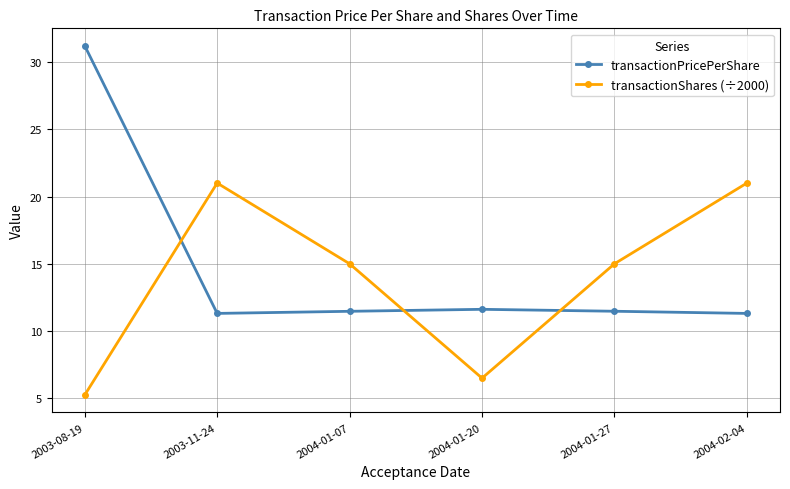

How many categories are shown in the chart?

6